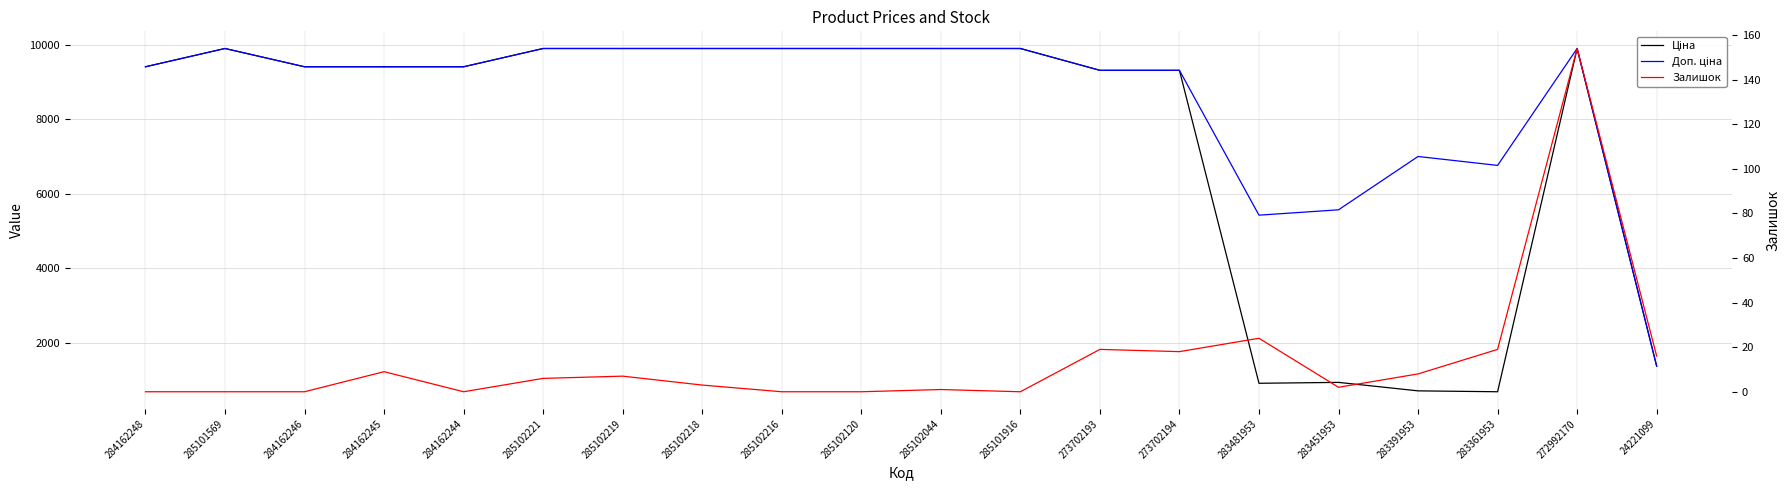

How many values in the Залишок series exceed 6?

9